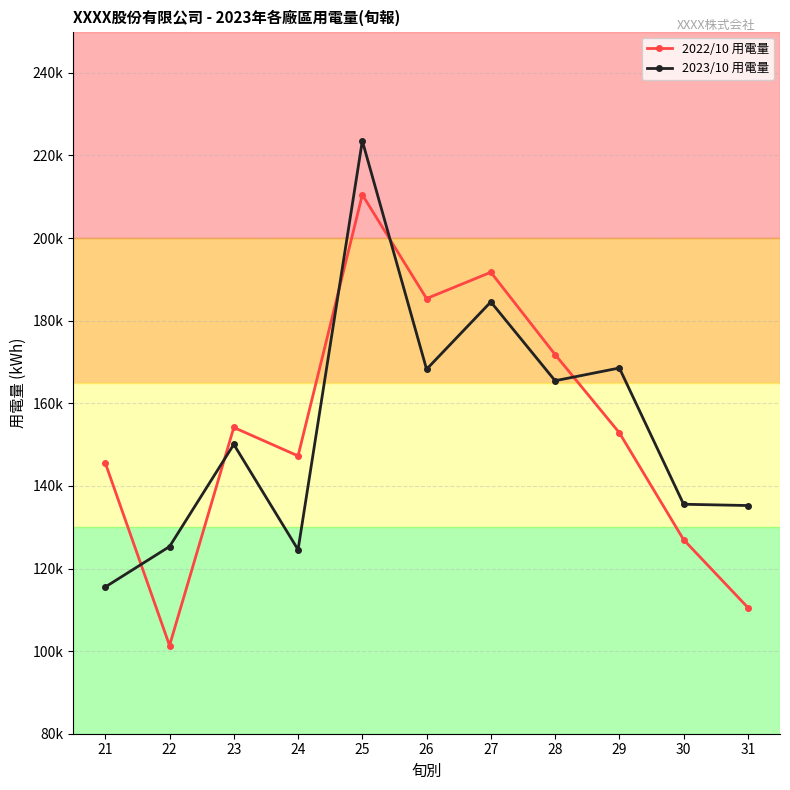

Does the chart have visible grid lines?

Yes